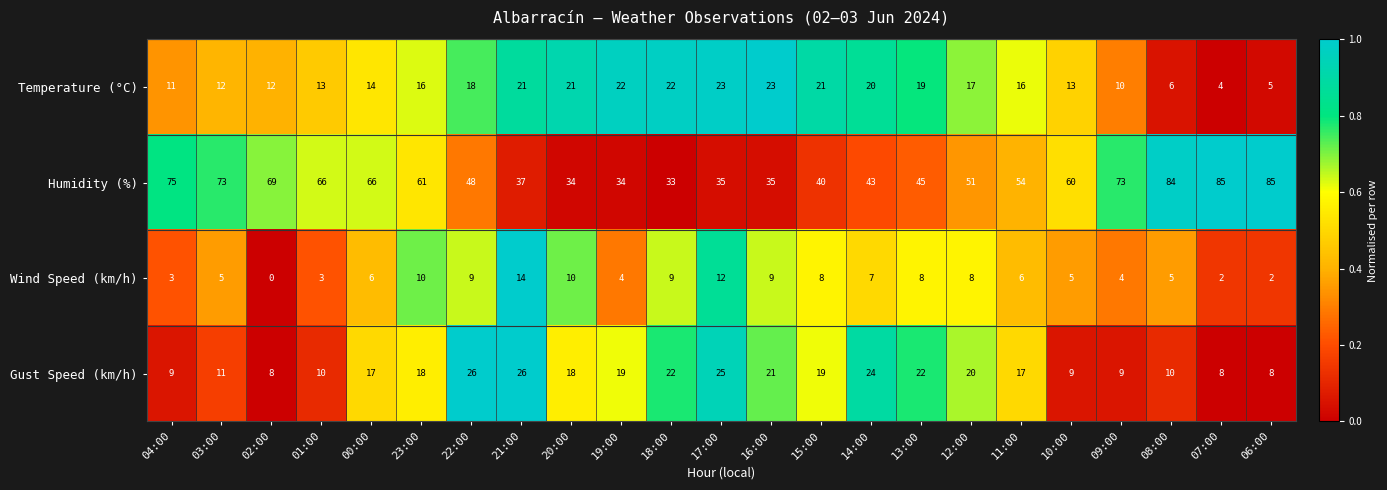

What is the total value across all series at 14:00?

94